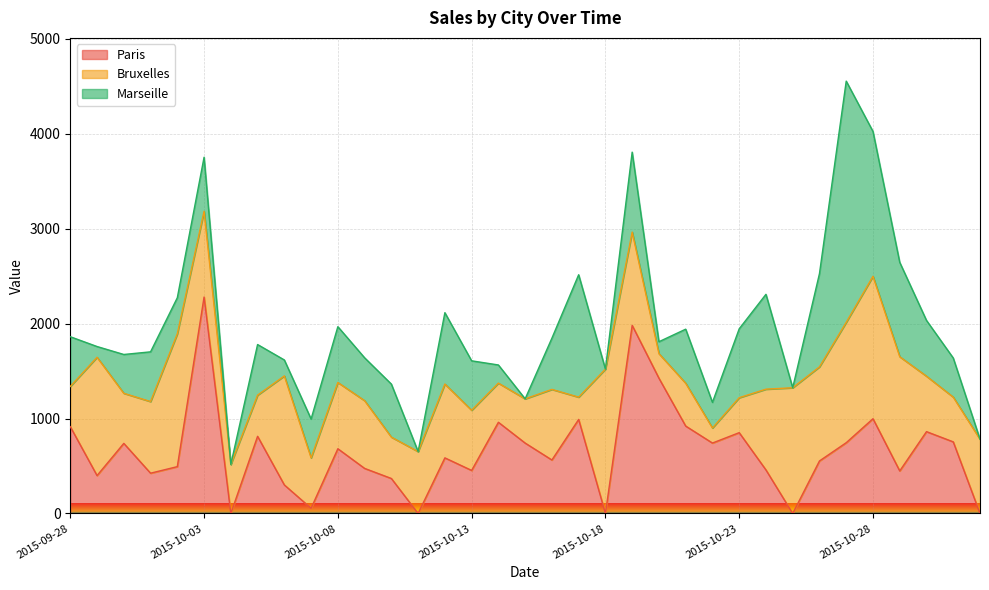

Rank the categories by Paris value from highest to lowest.

2015-10-03, 2015-10-19, 2015-10-20, 2015-10-28, 2015-10-17, 2015-10-14, 2015-10-21, 2015-09-28, 2015-10-30, 2015-10-23, 2015-10-05, 2015-10-31, 2015-10-27, 2015-10-22, 2015-10-15, 2015-09-30, 2015-10-08, 2015-10-12, 2015-10-16, 2015-10-26, 2015-10-02, 2015-10-09, 2015-10-24, 2015-10-13, 2015-10-29, 2015-10-01, 2015-09-29, 2015-10-10, 2015-10-06, 2015-10-07, 2015-10-04, 2015-10-11, 2015-10-18, 2015-10-25, 2015-11-01